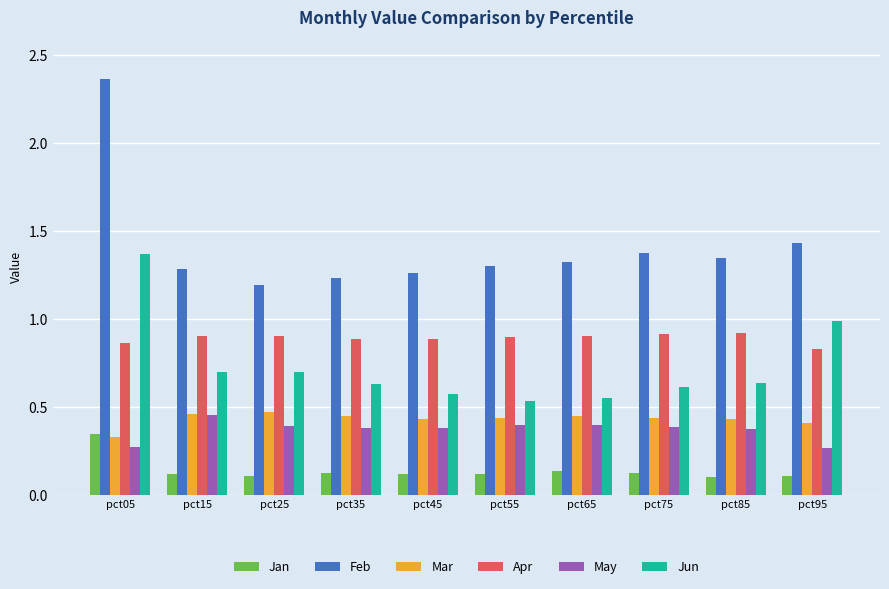

Where is Feb nearest to the value 1?

pct25